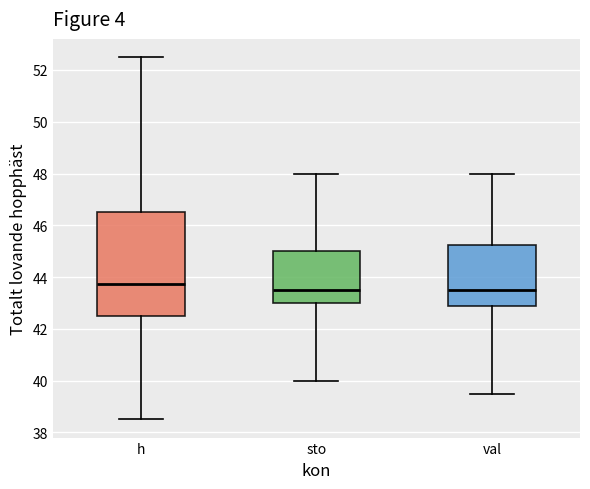

Where does the lower whisker of the box for val end on the y-axis? The values are not printed on the chart, so give them approximately, as read against the axis.

39.6